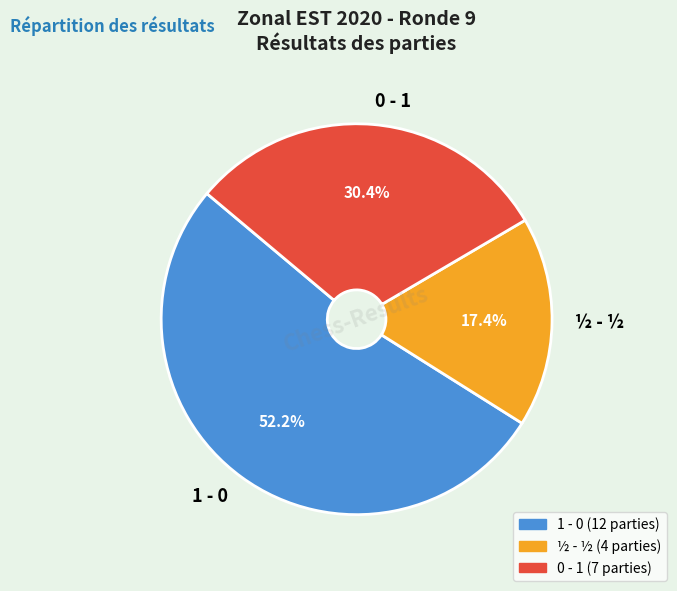

Count the number of slices in the pie.

3